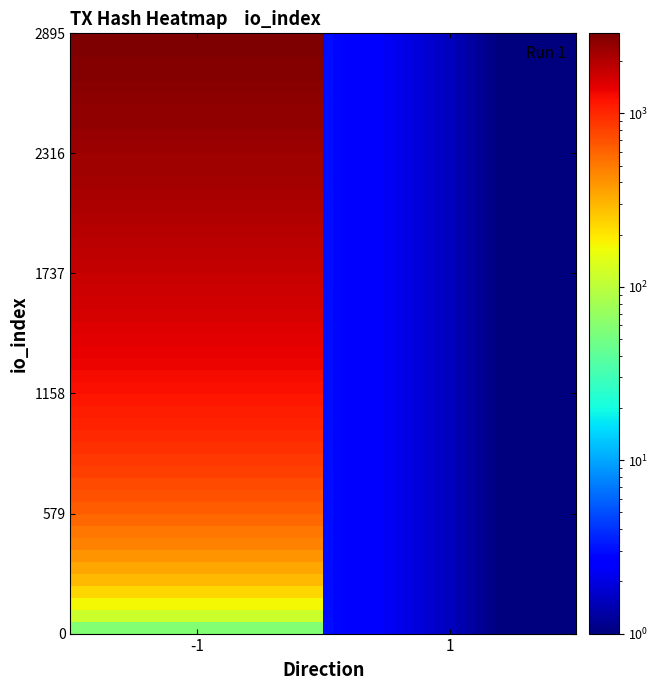

At how many categories does at least one series exceed 1876?

1